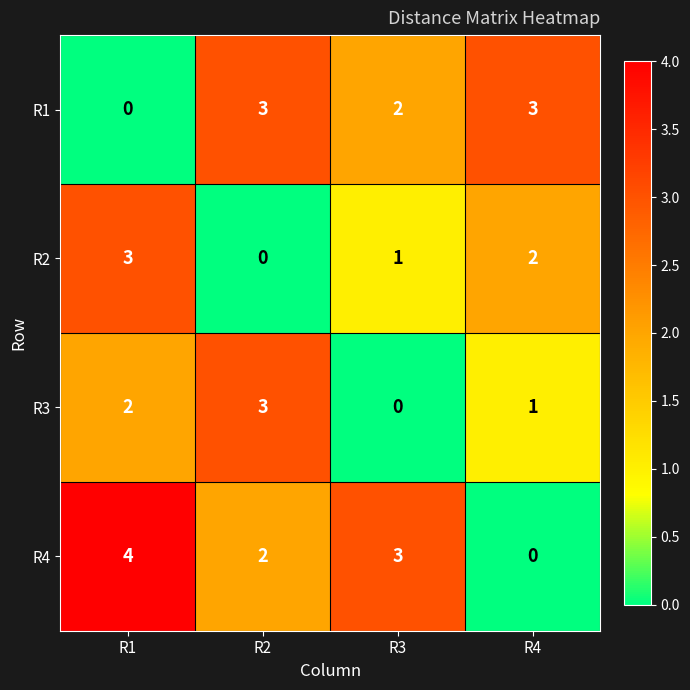

What is the difference between the maximum and minimum values in the R1 series?

3